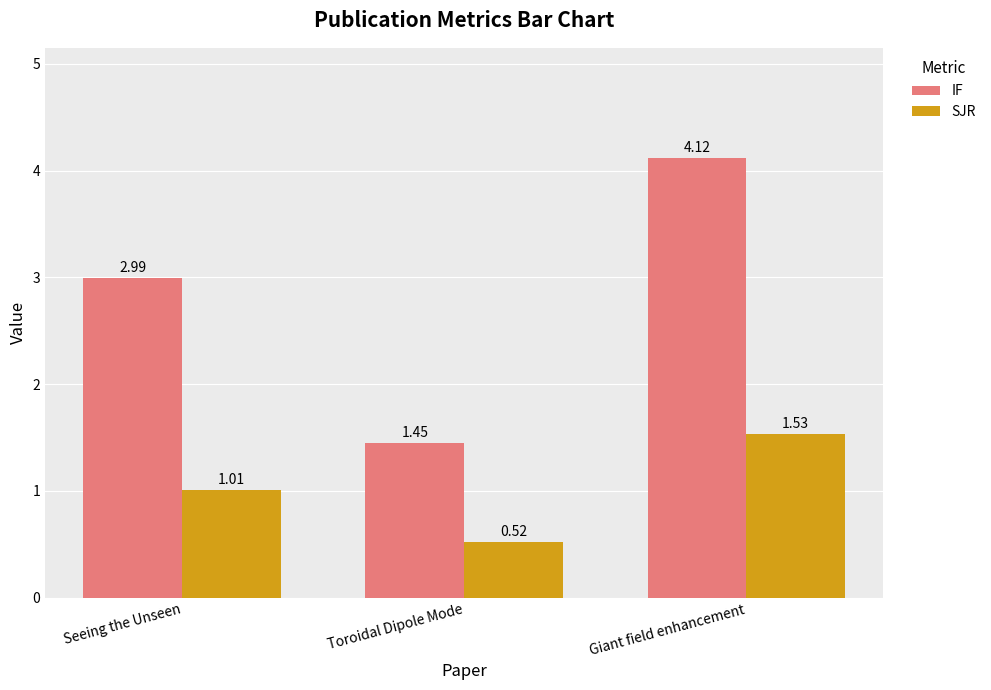

Where does the IF series first go above 2?

Seeing the Unseen